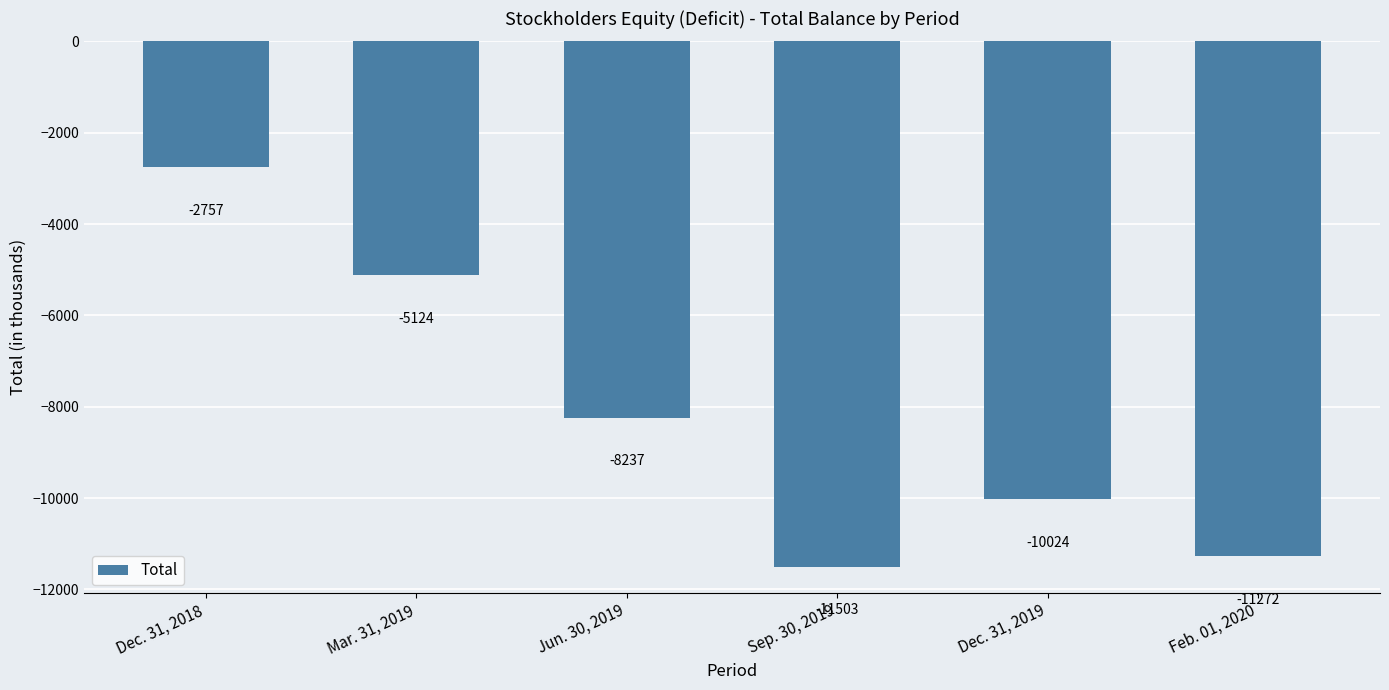

Reading left to right, extract all data points from this chart.

Dec. 31, 2018=-2757	Mar. 31, 2019=-5124	Jun. 30, 2019=-8237	Sep. 30, 2019=-11503	Dec. 31, 2019=-10024	Feb. 01, 2020=-11272